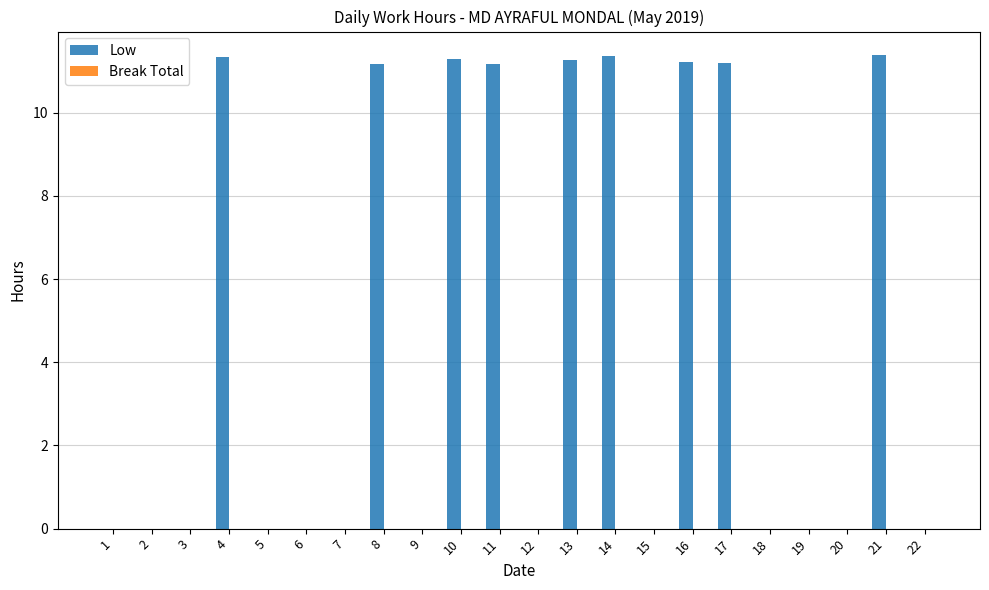

Count the number of data series in this chart.

1